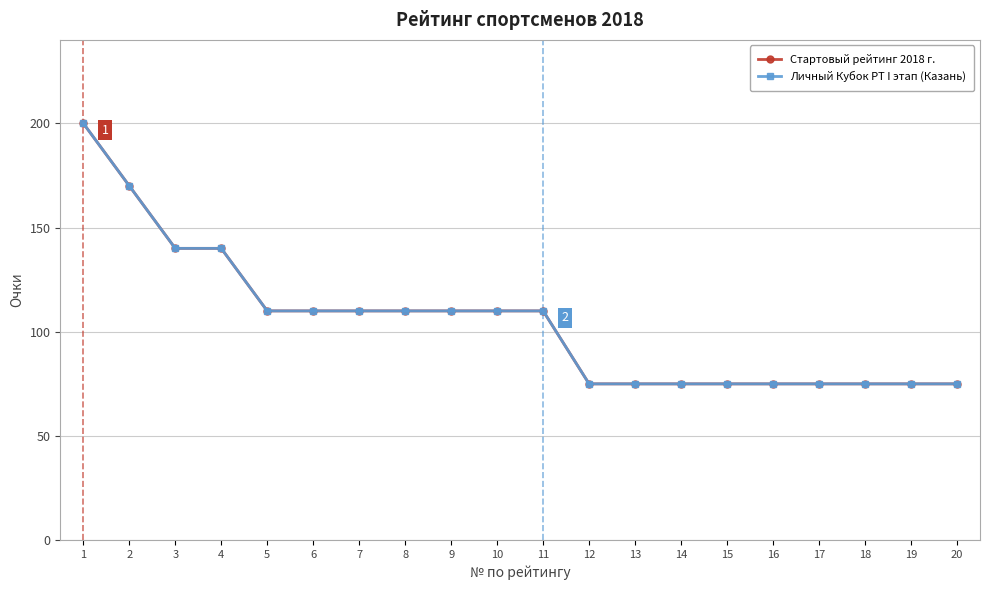

How many lines are shown in the chart?

2